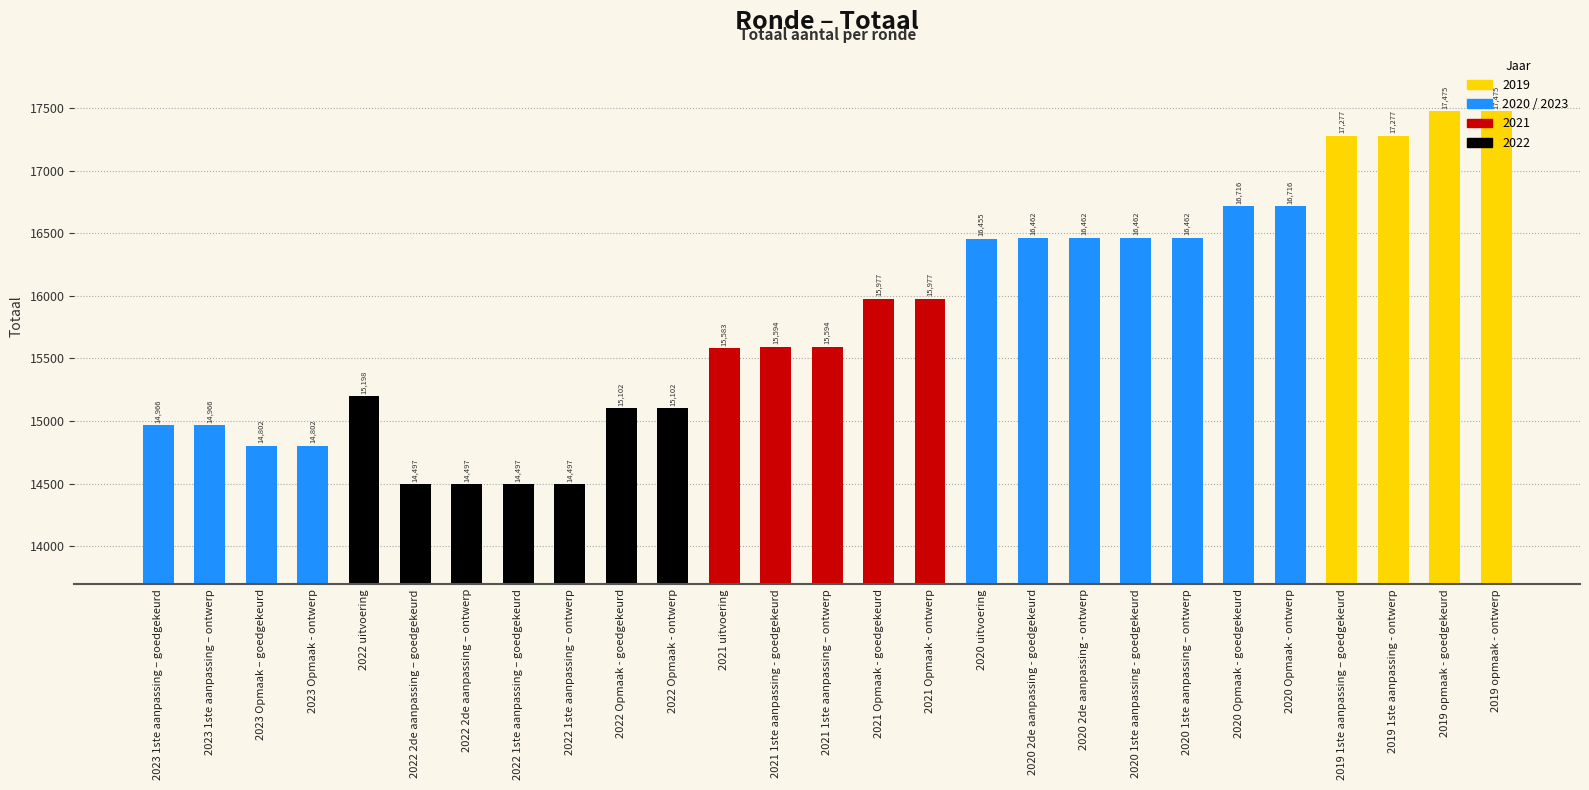

What is the greatest value displayed?

17475